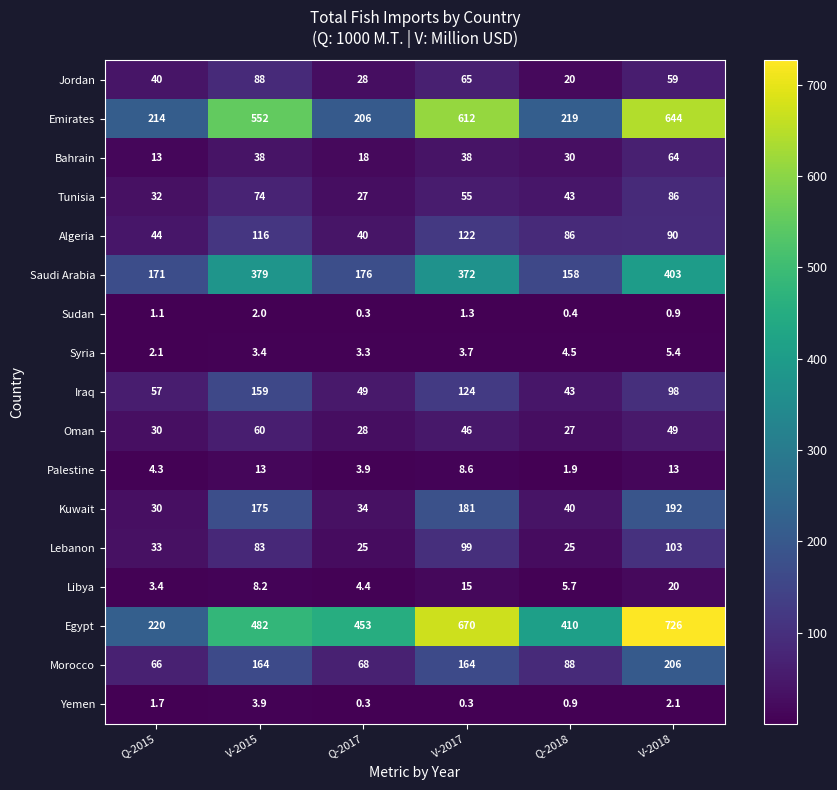

Read the Lebanon value at Q-2017.

25.0